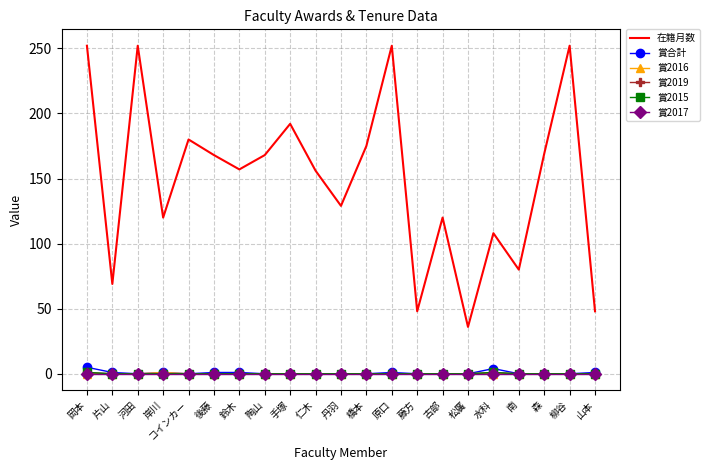

The value of 賞2015 at 古部 is 0. True or false?

True